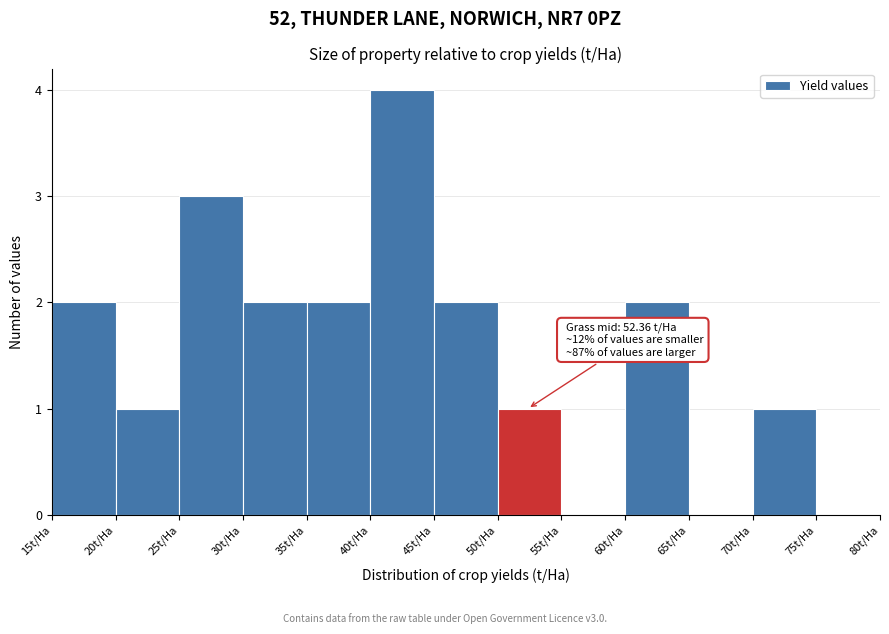

Over which range of the x-axis is the bar tallest?

40 to 45